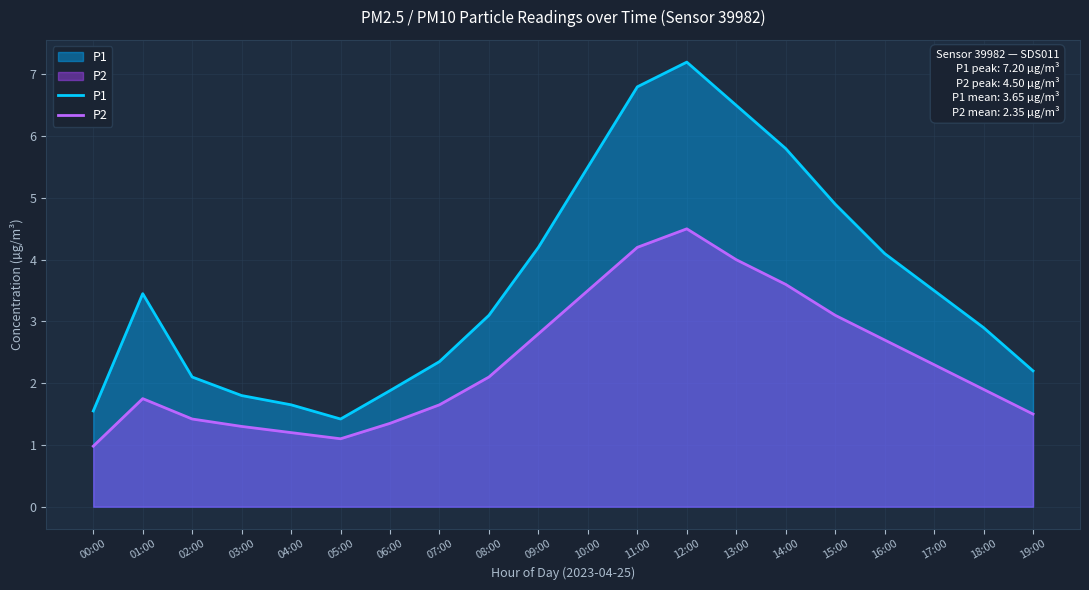

True or false: P1 and P2 intersect in this chart.

False